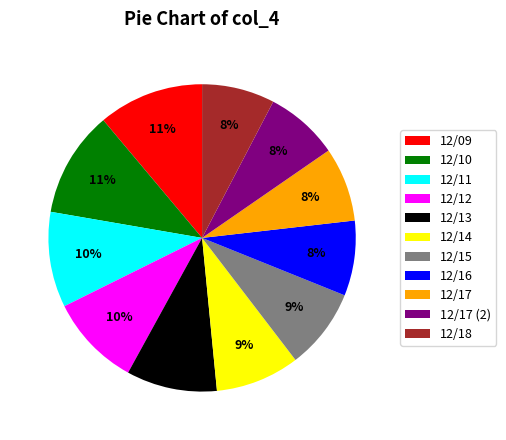

Do 12/11 and 12/18 together represent more than half of the pie?

No